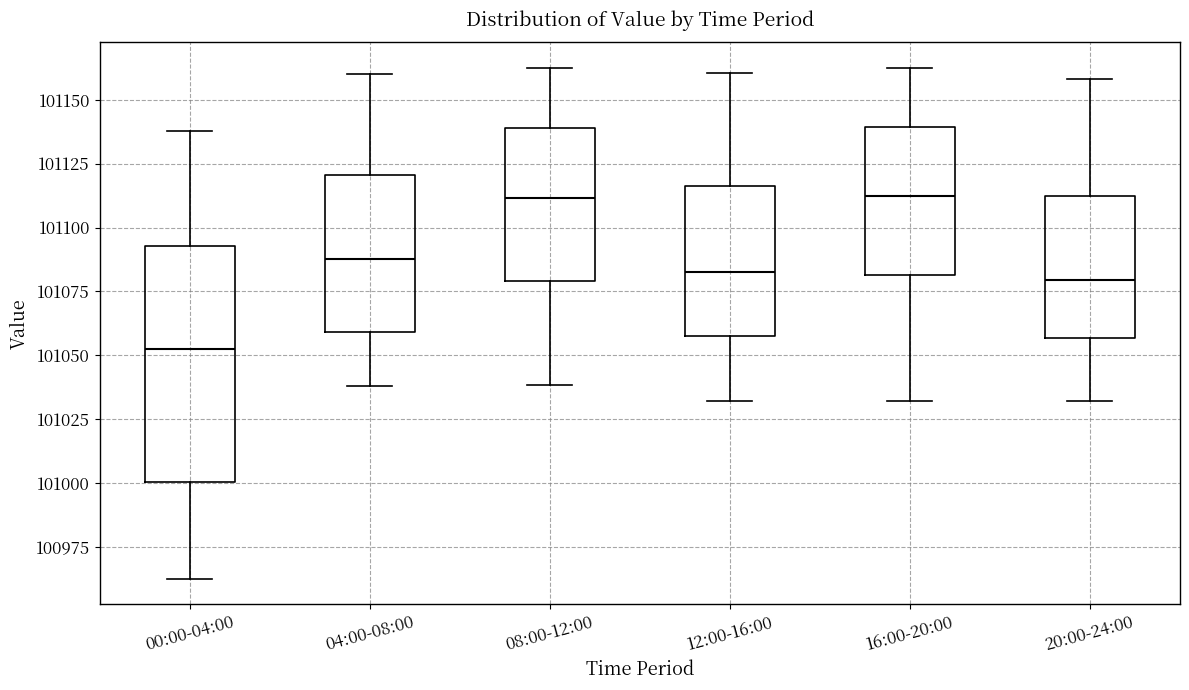

Which box has the lowest median line?

00:00-04:00